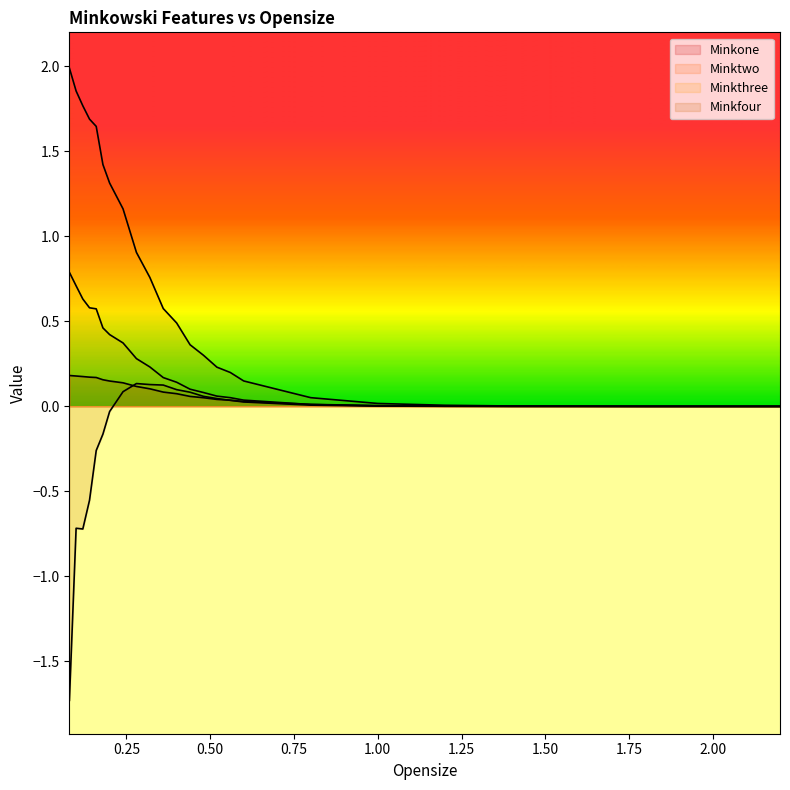

Which category has the lowest value in the Minktwo series?

2.2